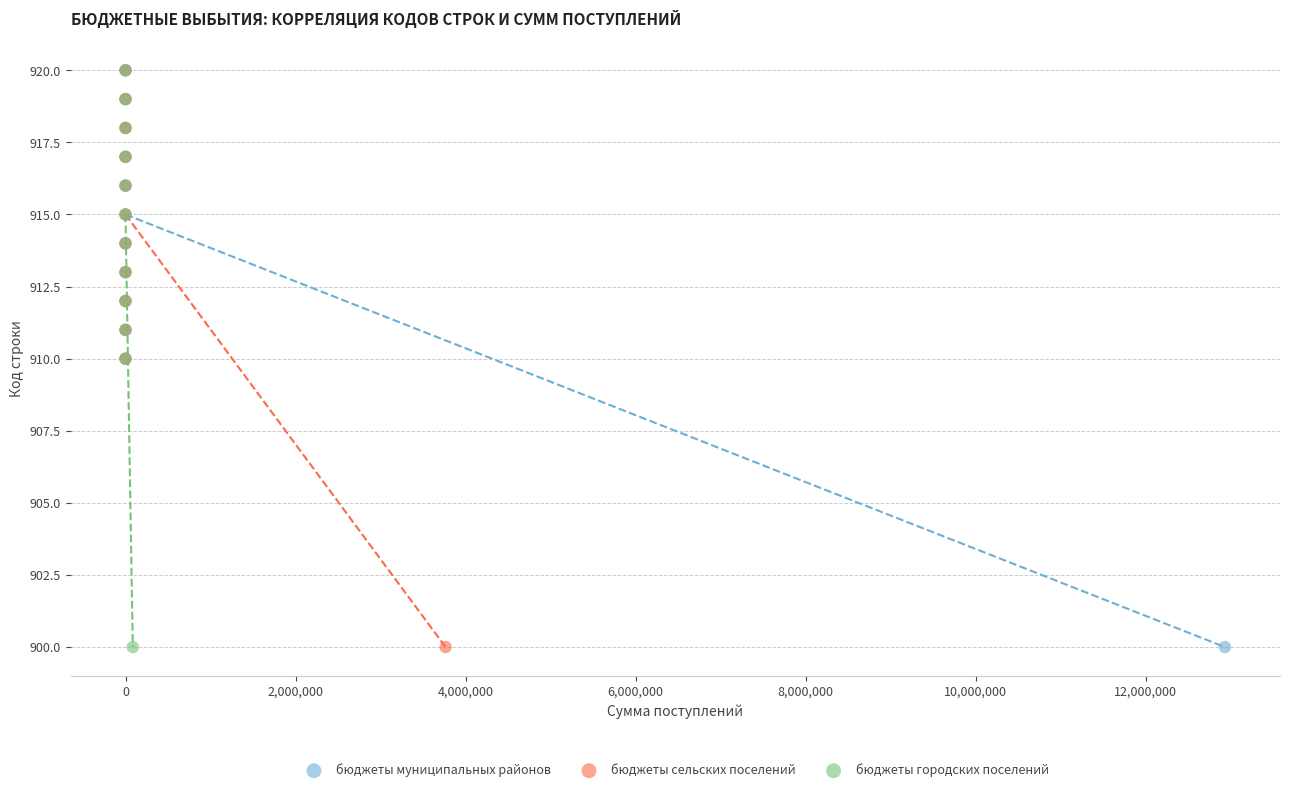

What are all the series names shown in the legend?

бюджеты муниципальных районов, бюджеты сельских поселений, бюджеты городских поселений